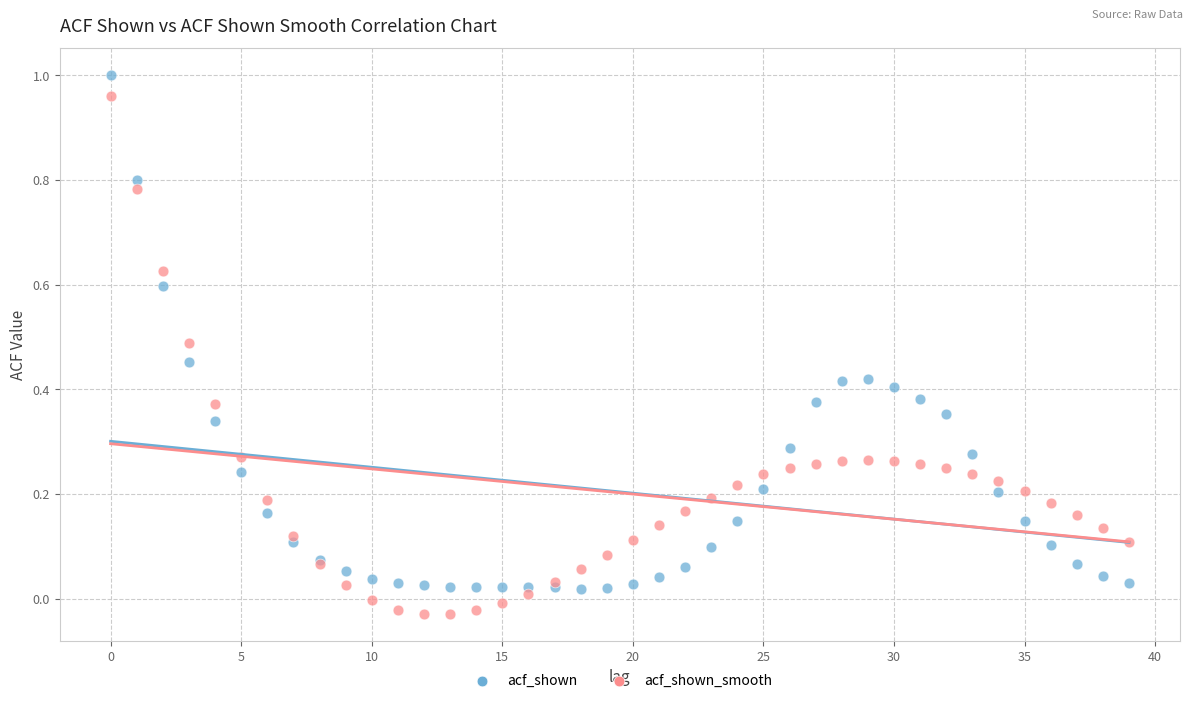

Which series reaches the minimum Y coordinate?

acf_shown_smooth